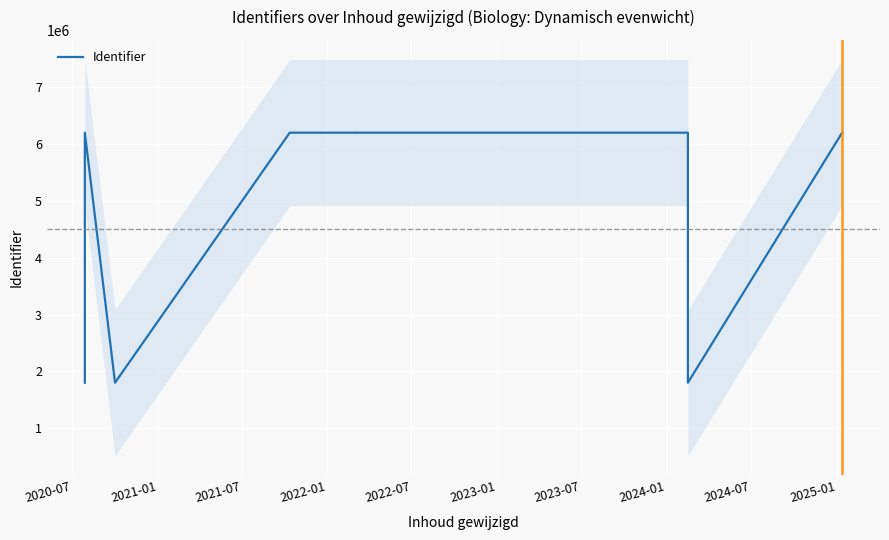

How many values are below 6198864?

6